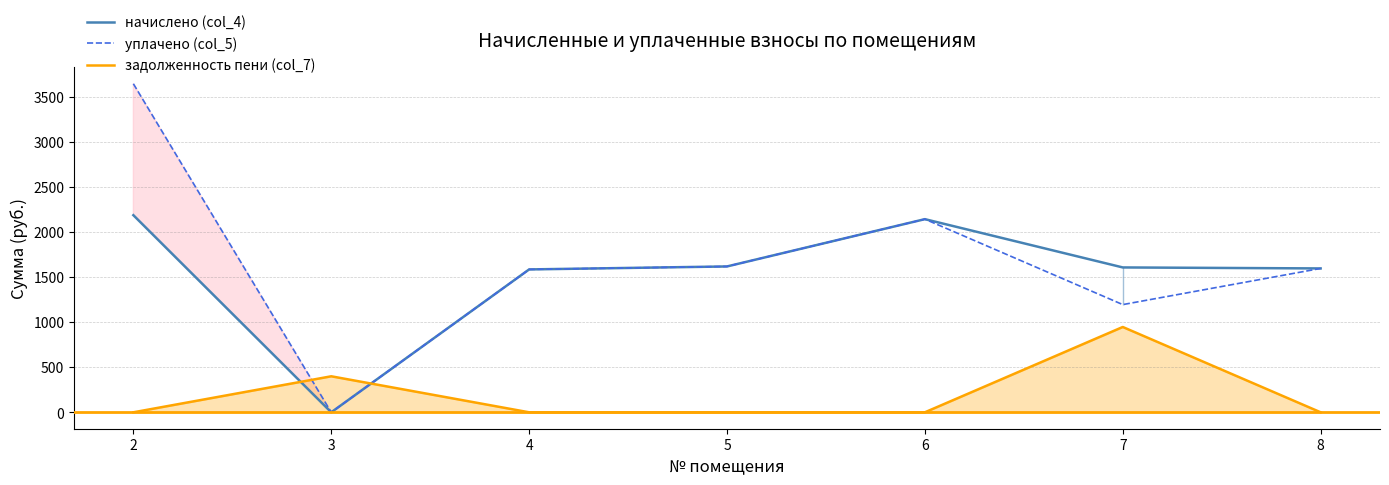

Where is задолженность пени (col_7) nearest to the value 472?

3